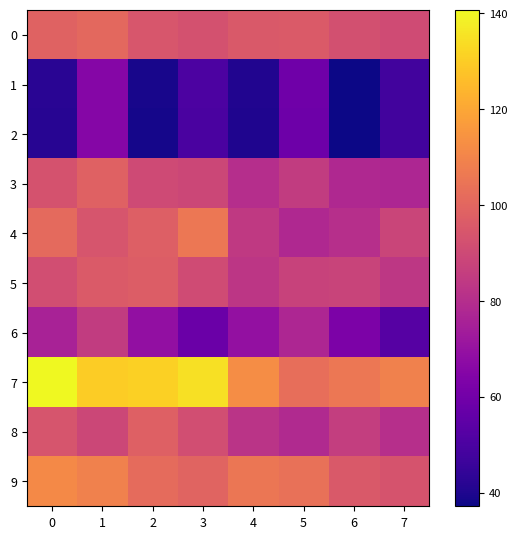

How many series are shown in this chart?

10